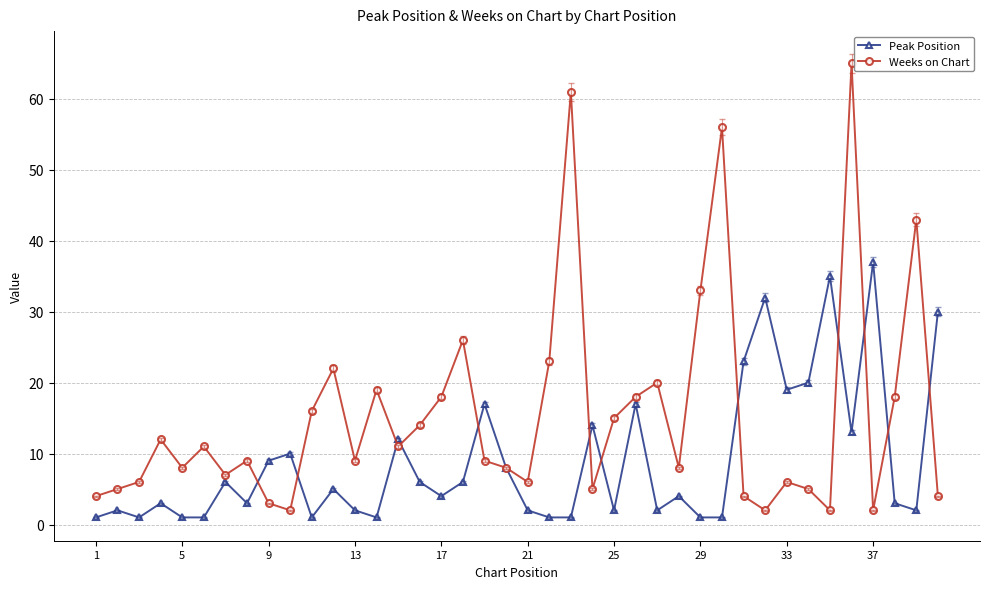

What is the difference between the second highest and second lowest values in the Weeks on Chart series?

59